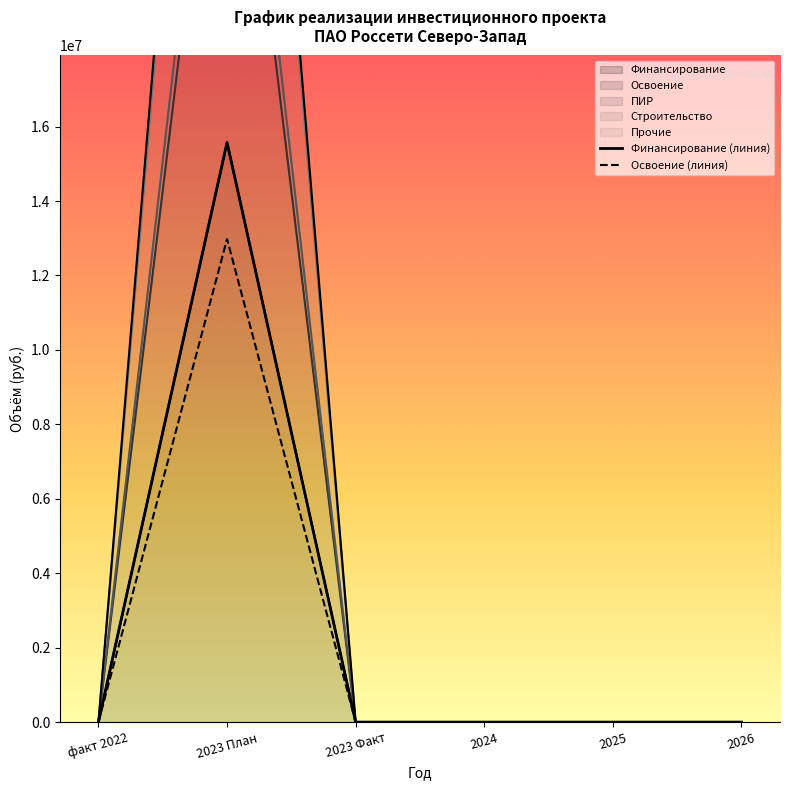

At which category does Прочие reach its first local peak?

2023 План